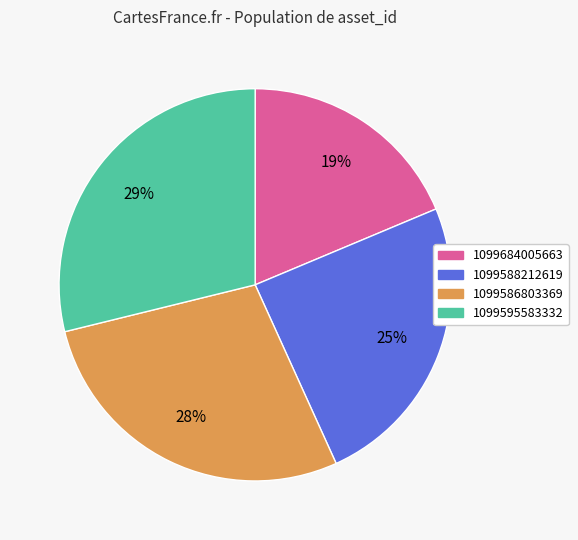

Does 1099588212619 account for over 50% of the chart?

No